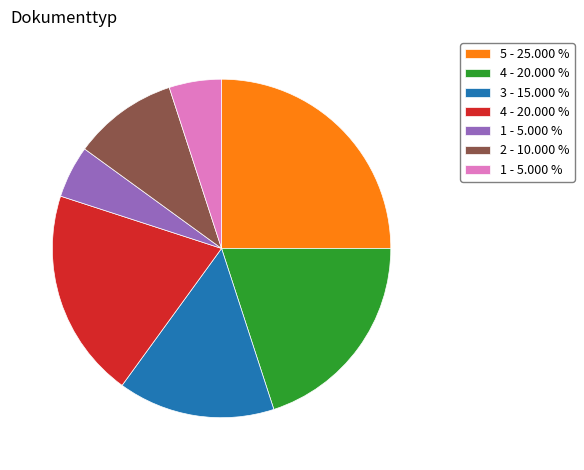

Does any single category account for the majority?

No